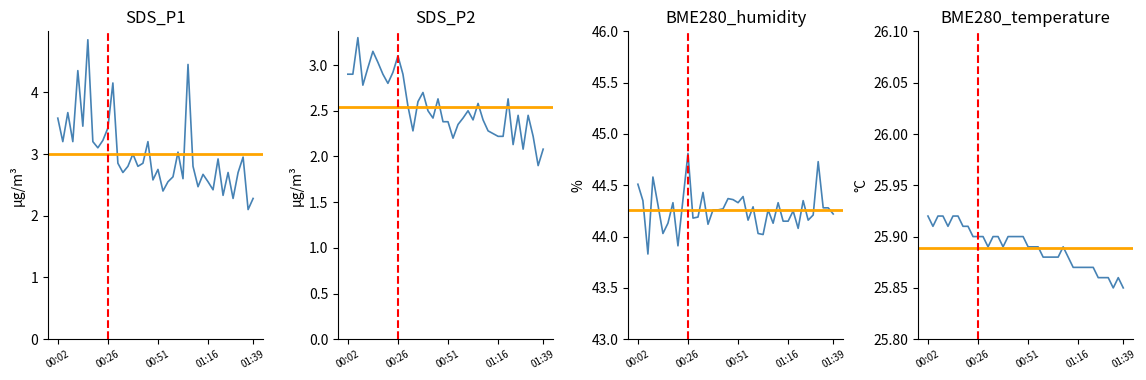

In SDS_P1, how many points are lower than both neighbors (excluding endpoints)?

14